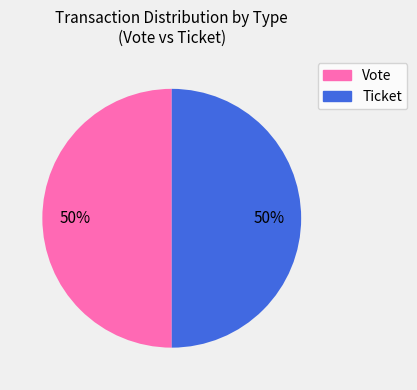

What percentage is the Vote slice, to the nearest percent?

50%